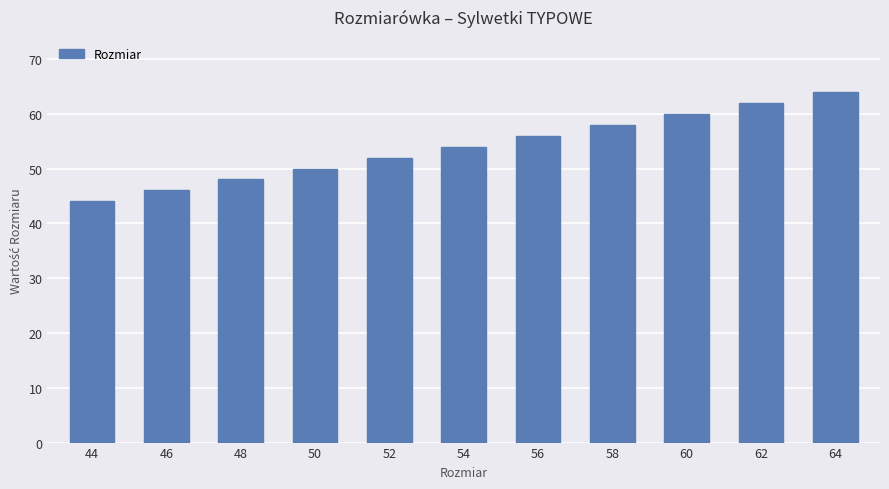

List the labels in order of value, smallest first.

44, 46, 48, 50, 52, 54, 56, 58, 60, 62, 64